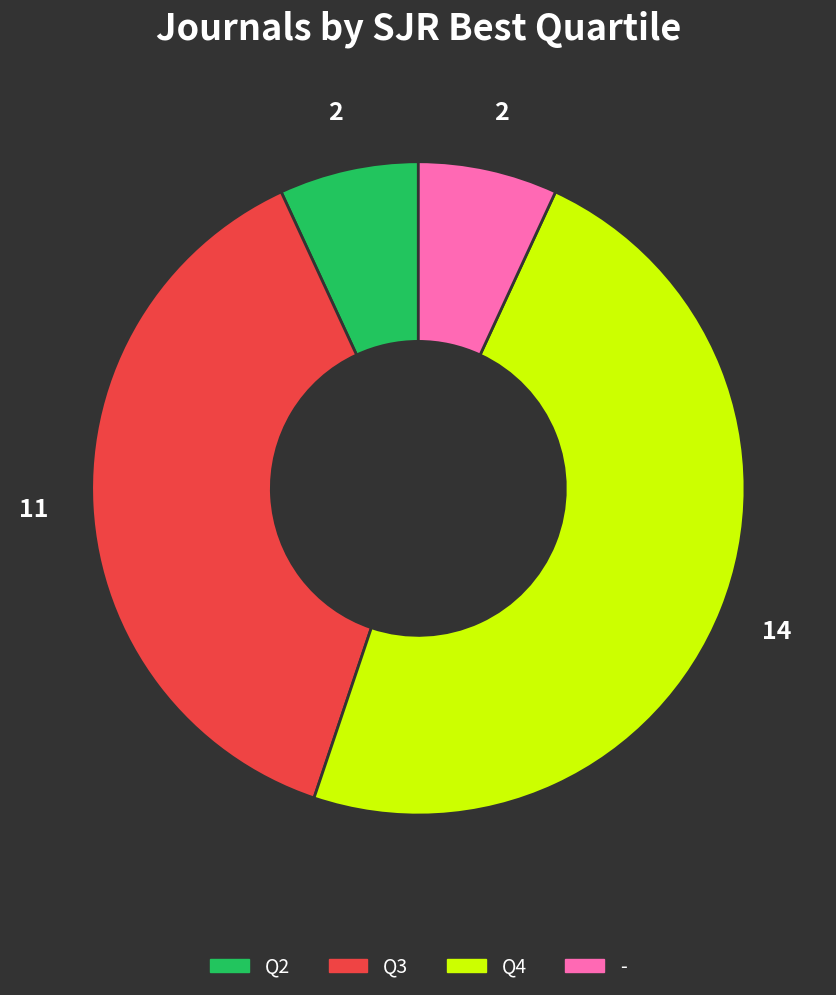

Approximately how many times larger is the value at Q2 compared to -?

1.0